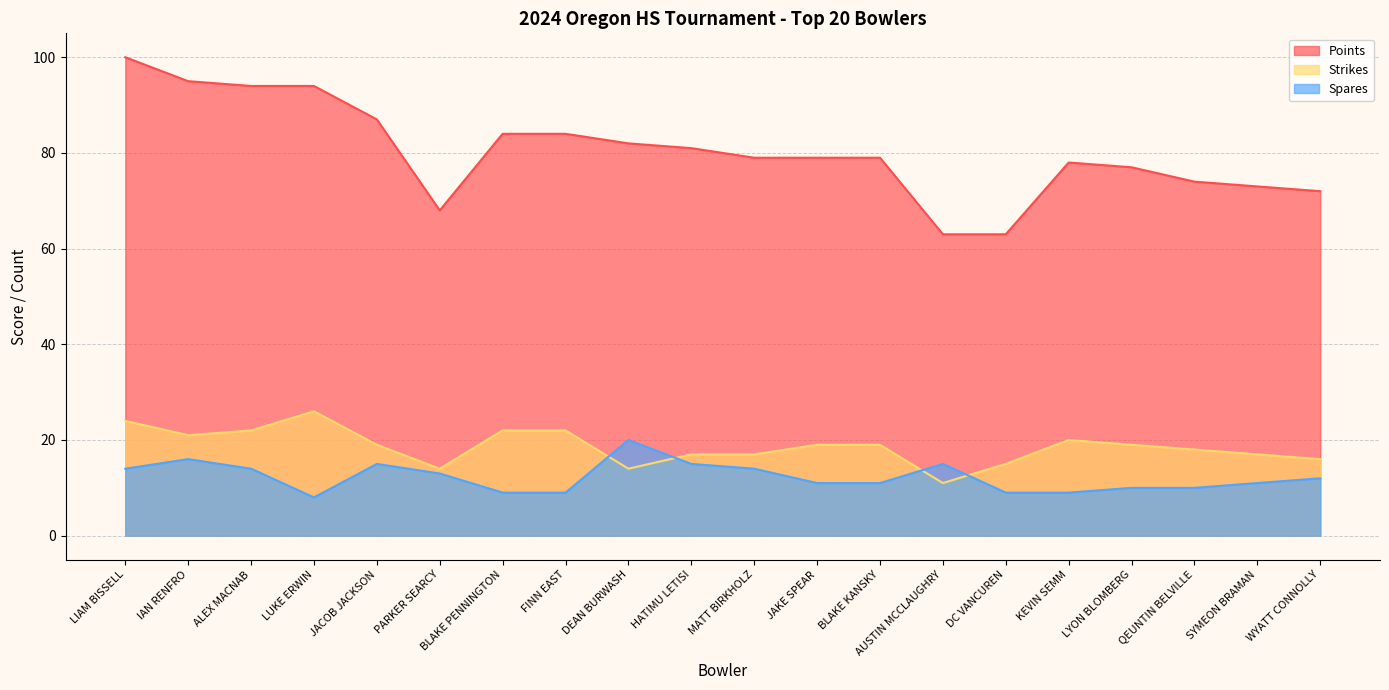

How many categories are shown in the chart?

20